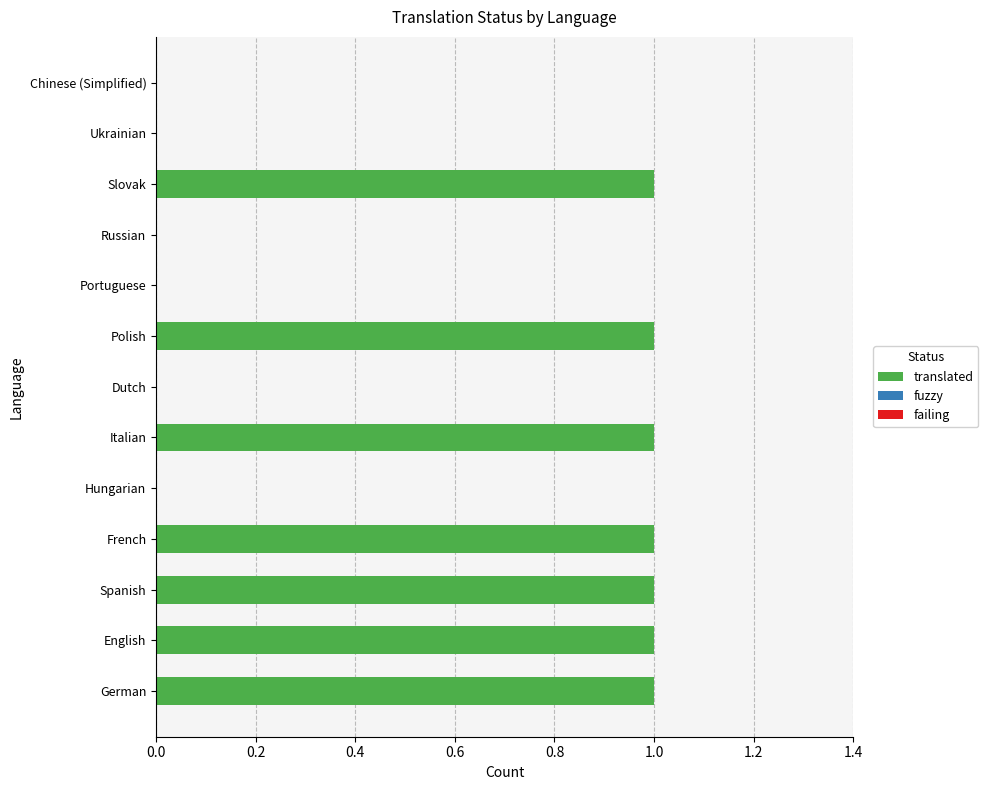

The value at Italian is 1. True or false?

True